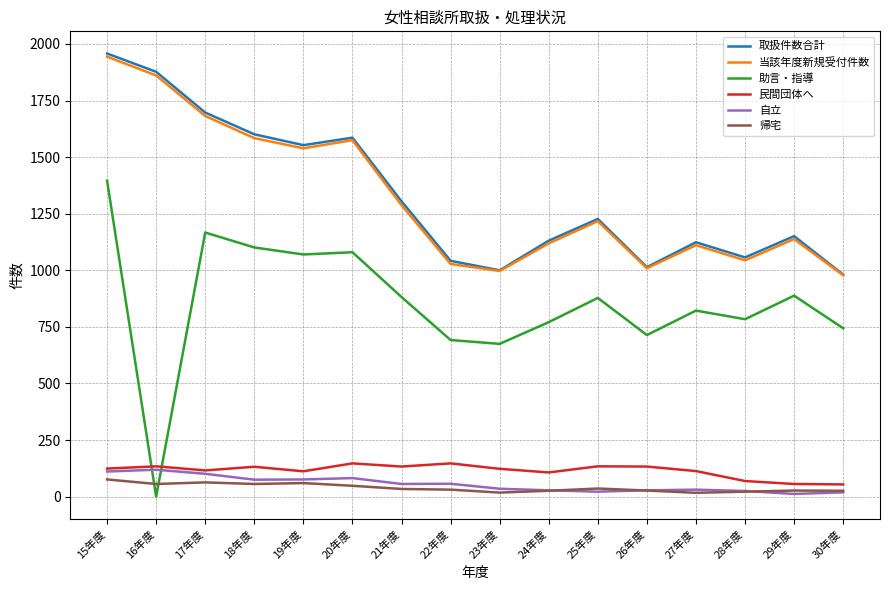

How many series are shown in this chart?

6